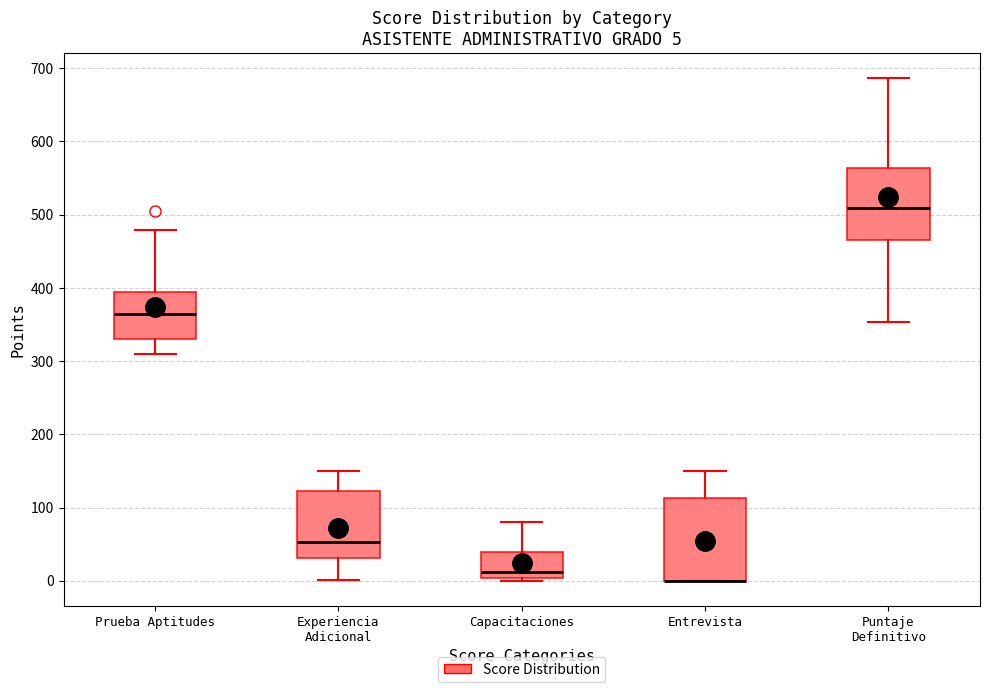

Which box is the tallest, from its lower edge to its upper edge?

Entrevista